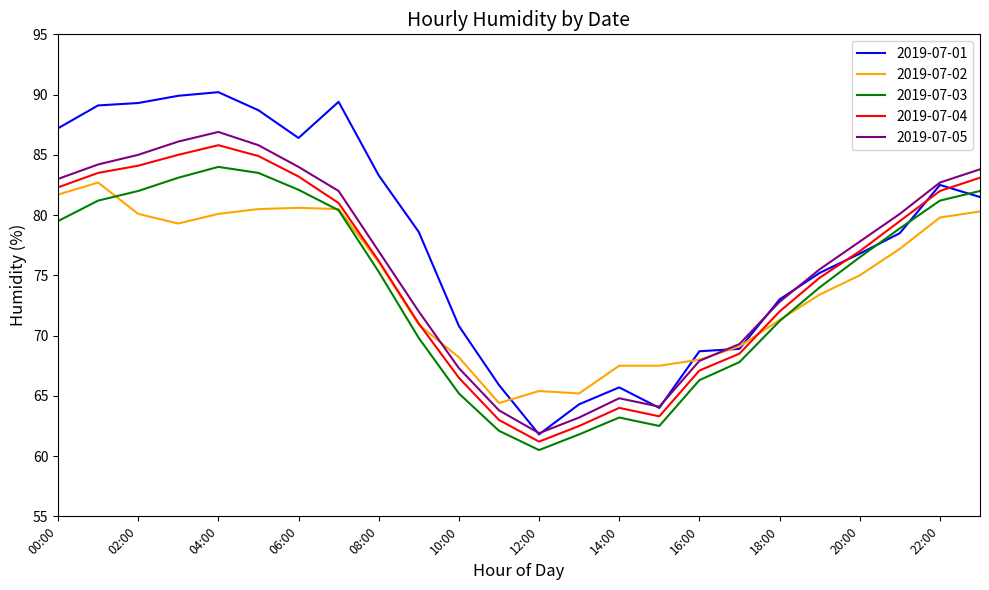

What is the maximum value for 2019-07-03?

84.0